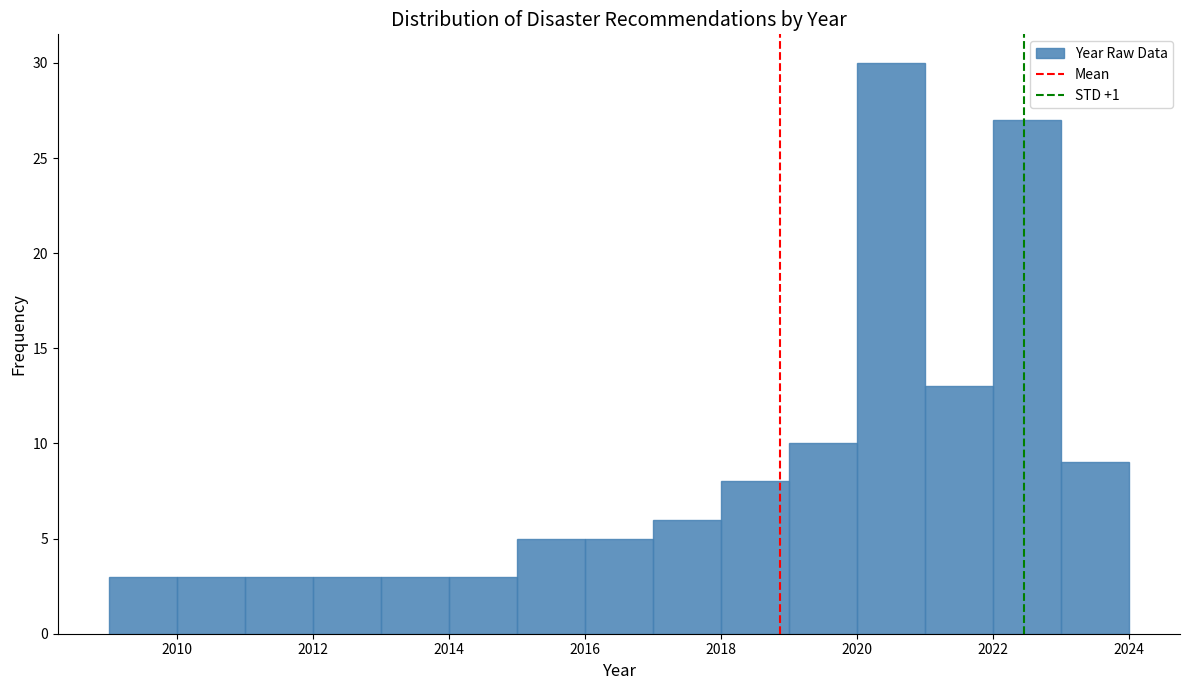

Over which range of the x-axis is the bar tallest?

2020 to 2021